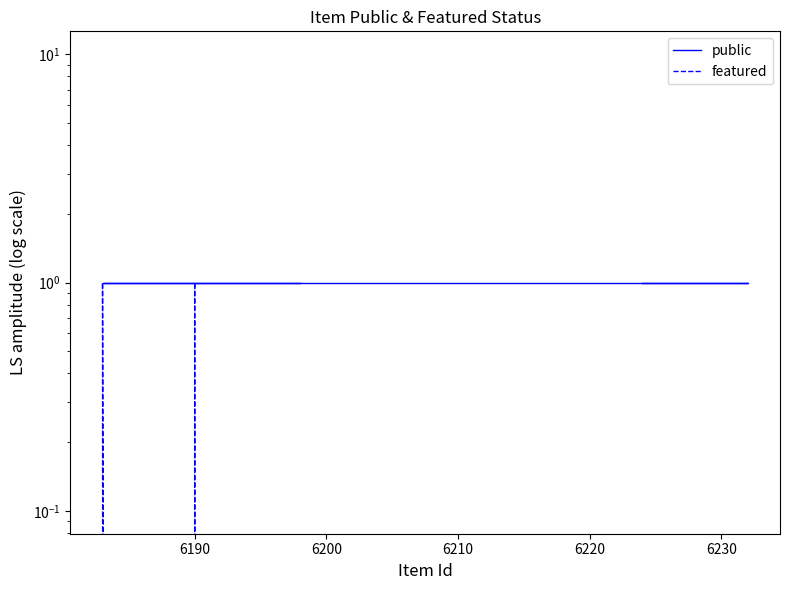

True or false: public and featured intersect in this chart.

False